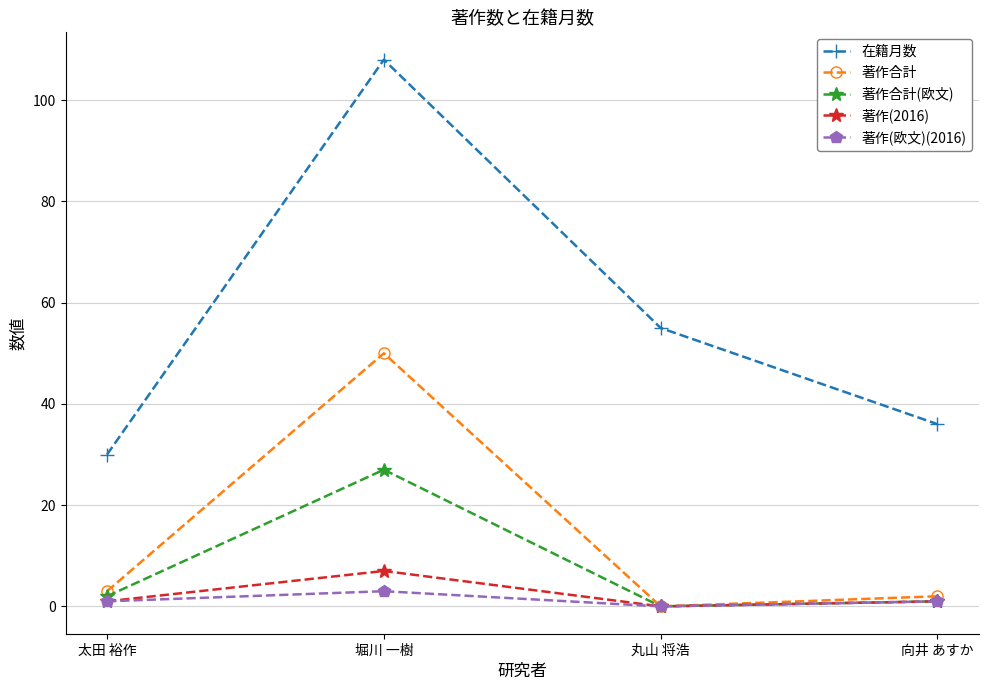

What is the total value across all series at 丸山 将浩?

55